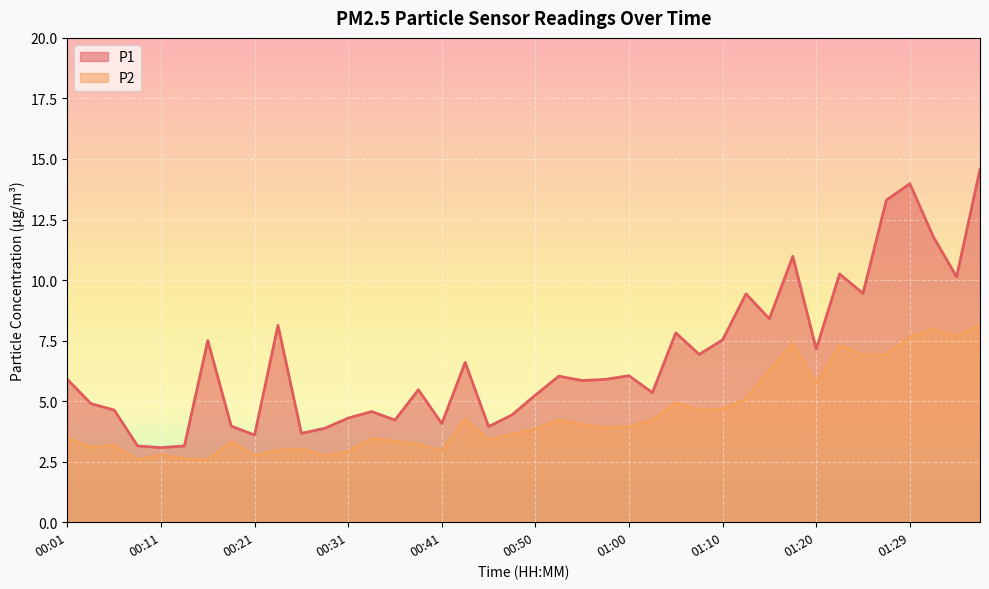

The P2 series shows 1.7 at 00:38. True or false?

False